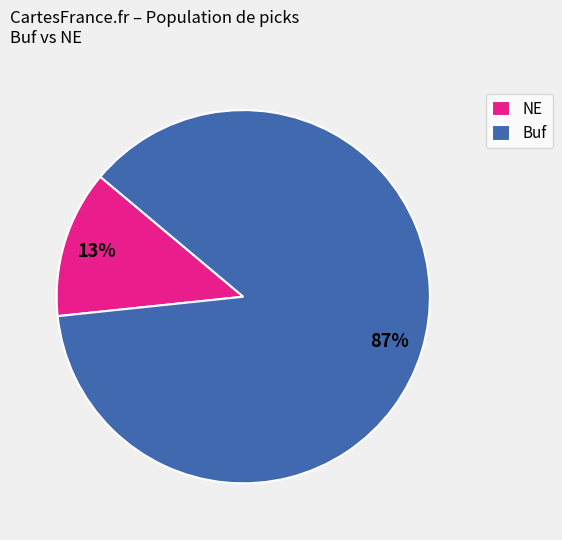

Is Buf the majority of the pie?

Yes